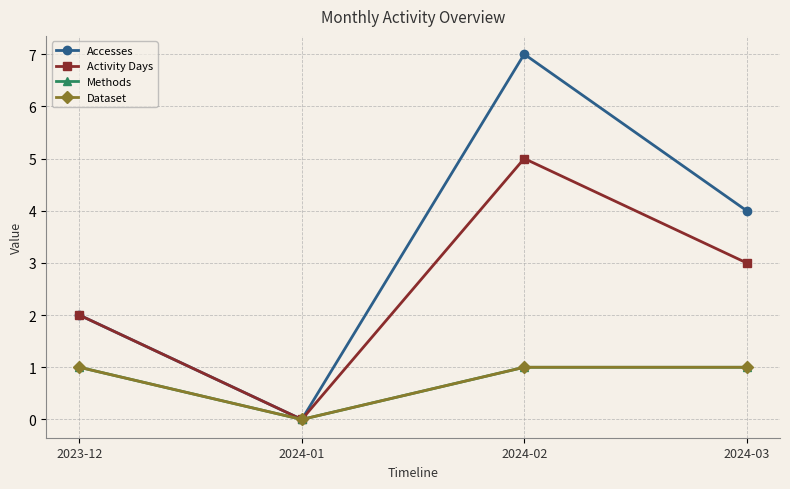

Does the chart have visible grid lines?

Yes